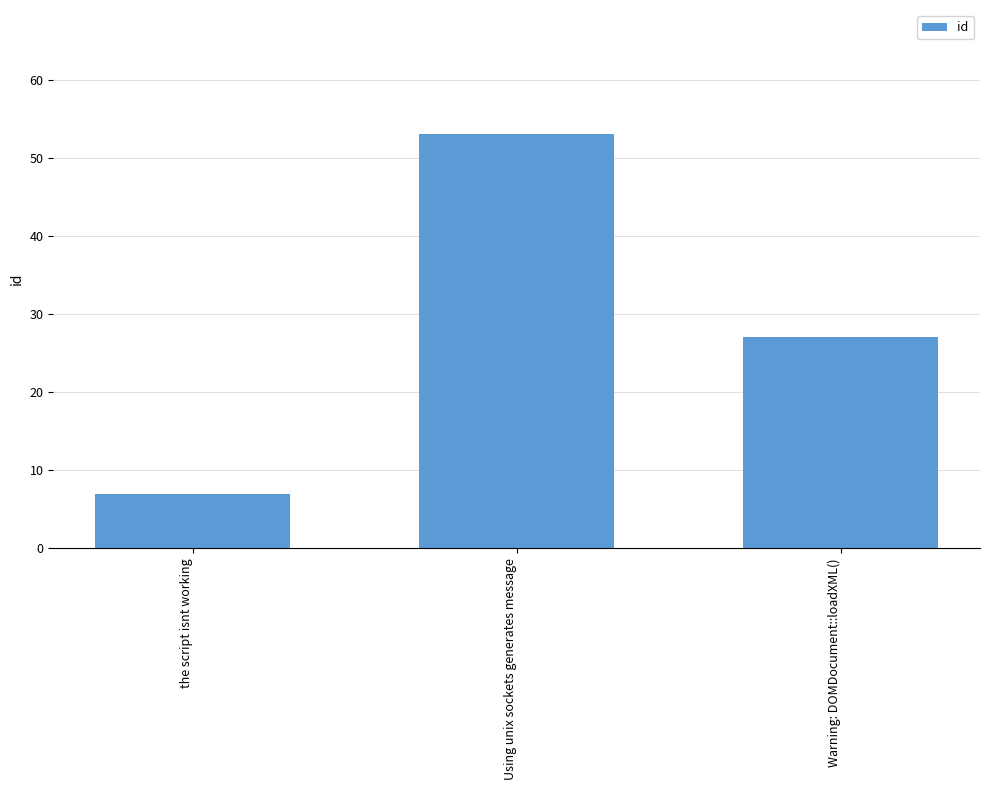

Approximately how many times larger is the value at the script isnt working compared to Warning: DOMDocument::loadXML()?

0.3